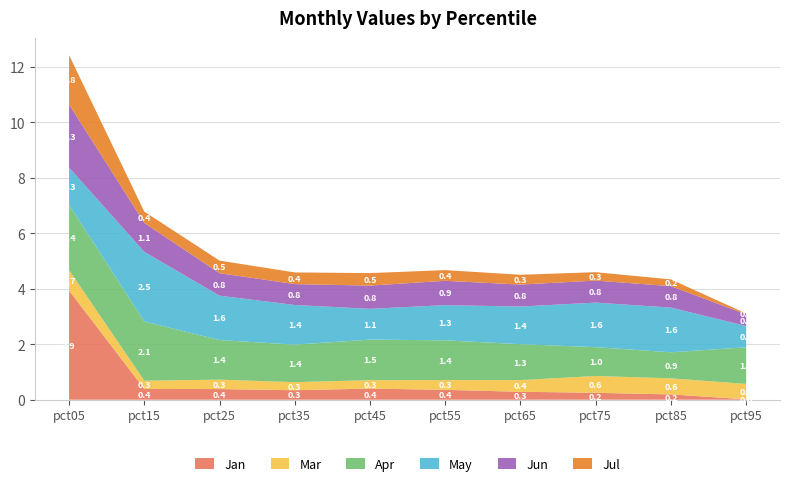

The value of Jan at pct35 is 0.3. True or false?

True